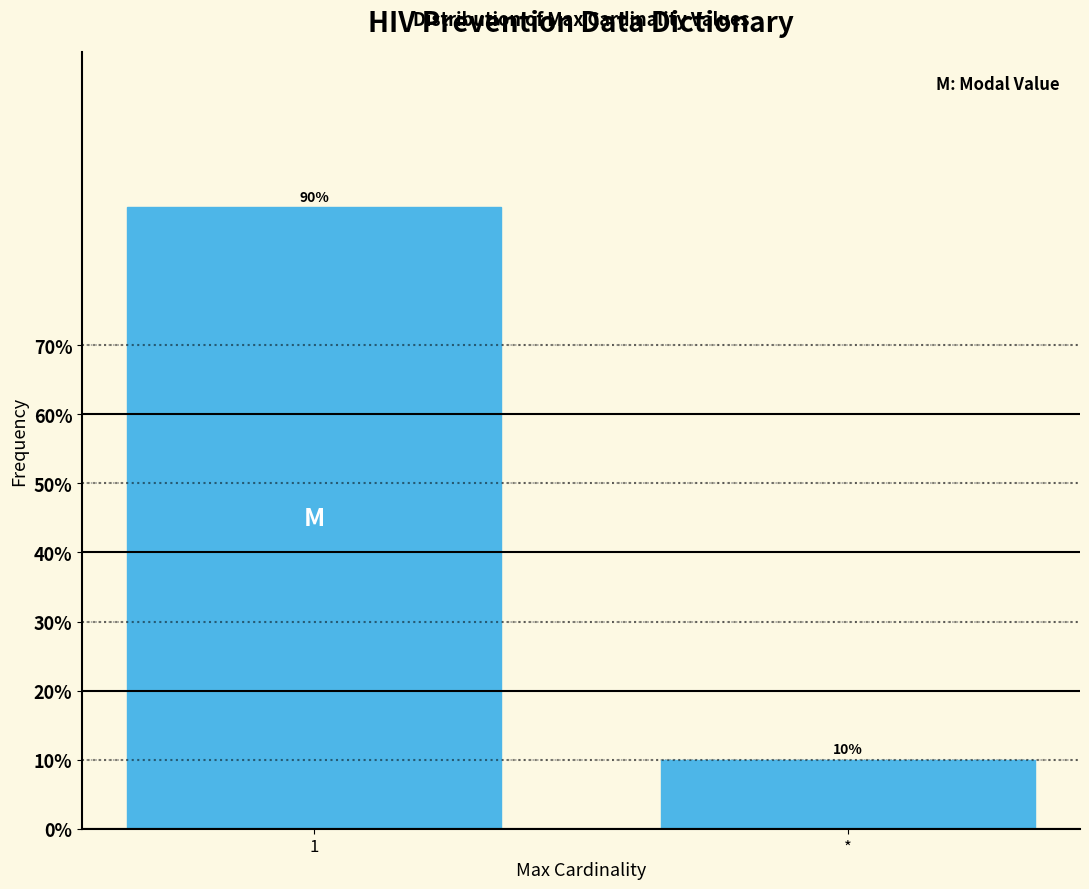

Reading left to right, what are all the values shown in this chart?

90	10